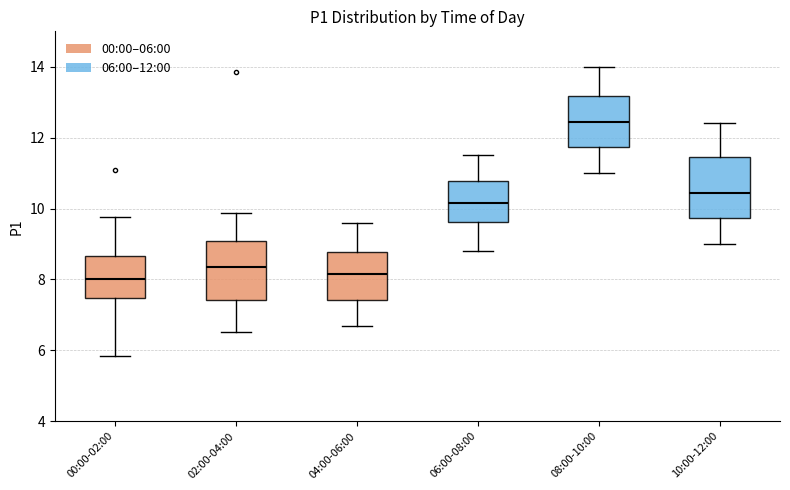

Where does the lower whisker of the box for 06:00-08:00 end on the y-axis? The values are not printed on the chart, so give them approximately, as read against the axis.

8.8